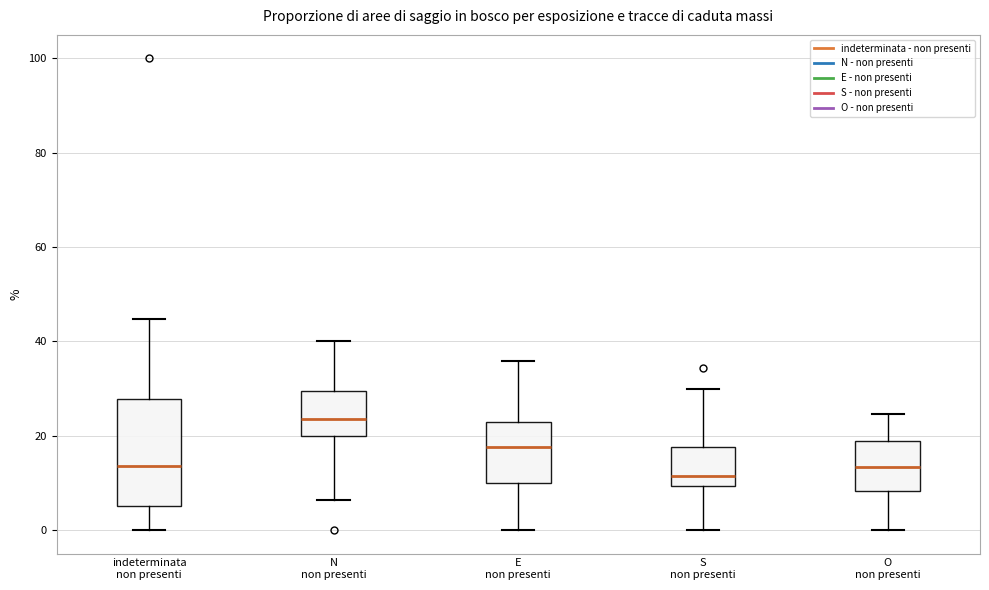

Reading left to right, read every box against the y-axis: the position of its median line, the range the box covers, and the ends of its whiskers. The values are not printed on the chart, so give them approximately, as read against the axis.

indeterminata non presenti: median 14, box 6 to 28, whiskers 0 to 44
N non presenti: median 24, box 20 to 30, whiskers 6 to 40
E non presenti: median 18, box 10 to 22, whiskers 0 to 36
S non presenti: median 12, box 10 to 18, whiskers 0 to 30
O non presenti: median 14, box 8 to 18, whiskers 0 to 24